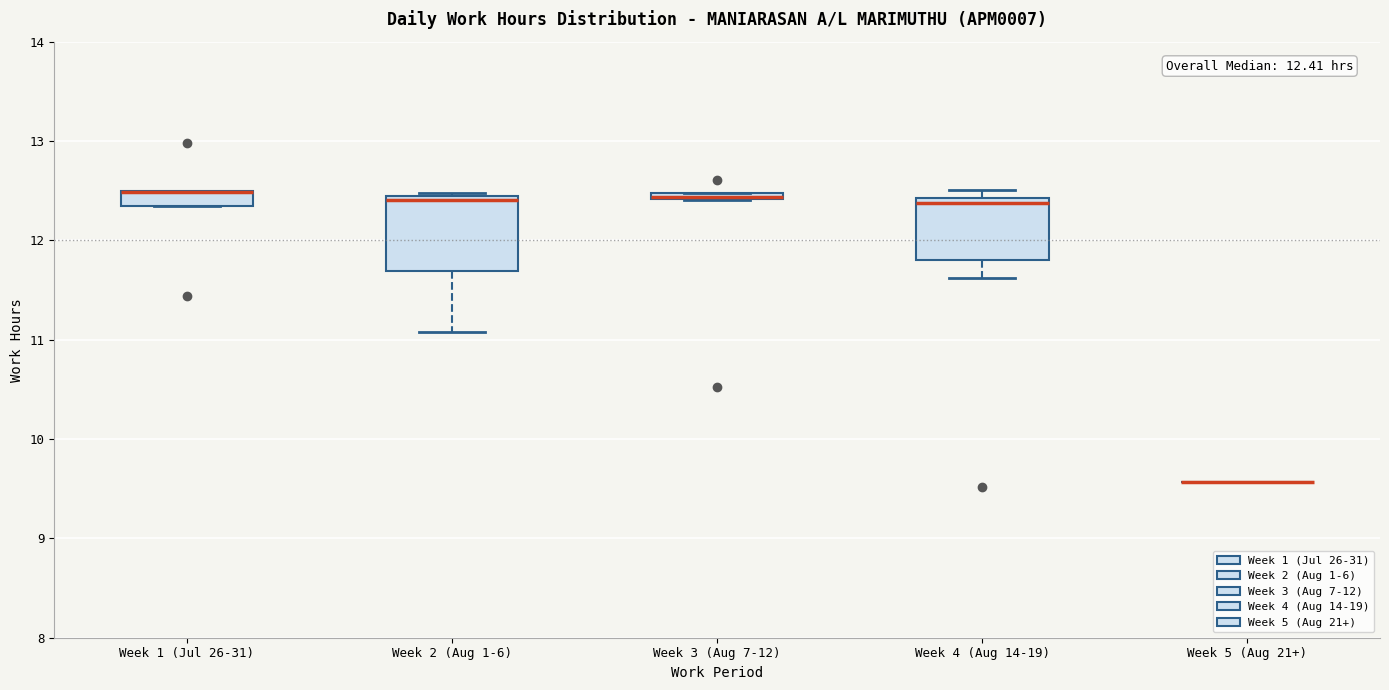

Which box is the tallest, from its lower edge to its upper edge?

Week 2 (Aug 1-6)